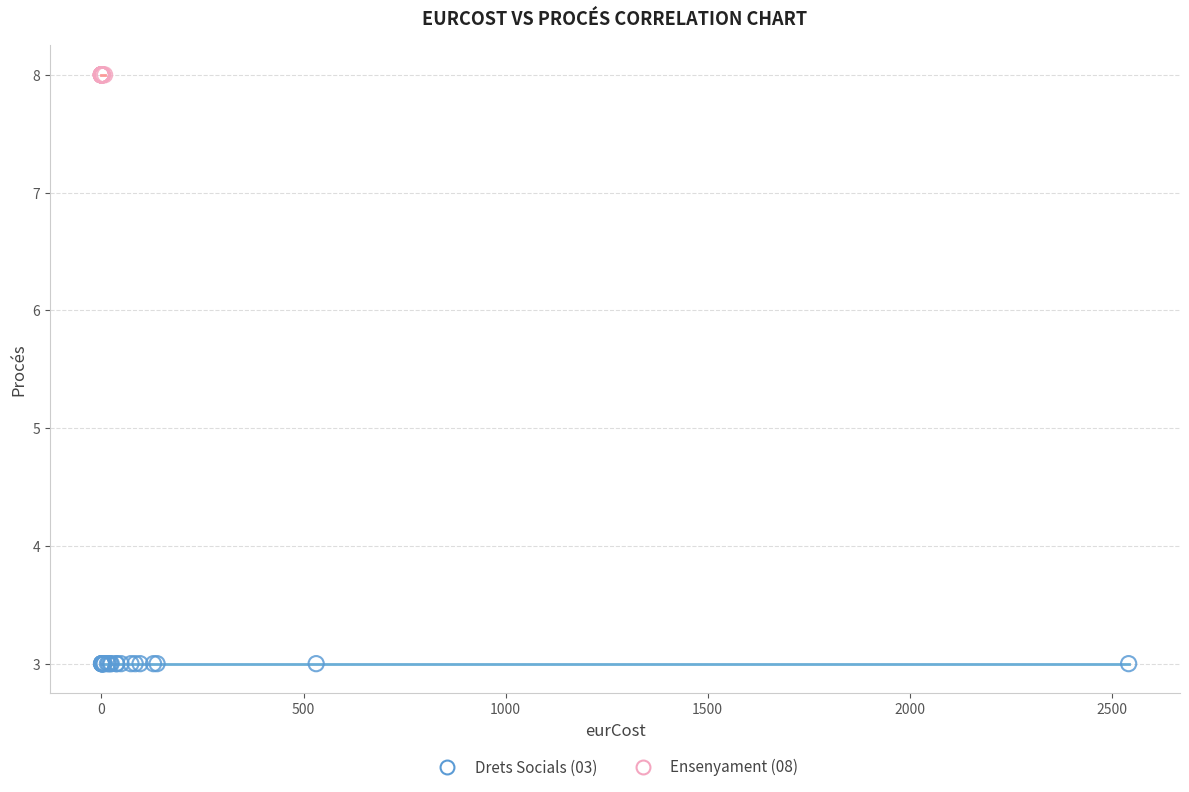

Which series contains the lowest Y value?

Drets Socials (03)